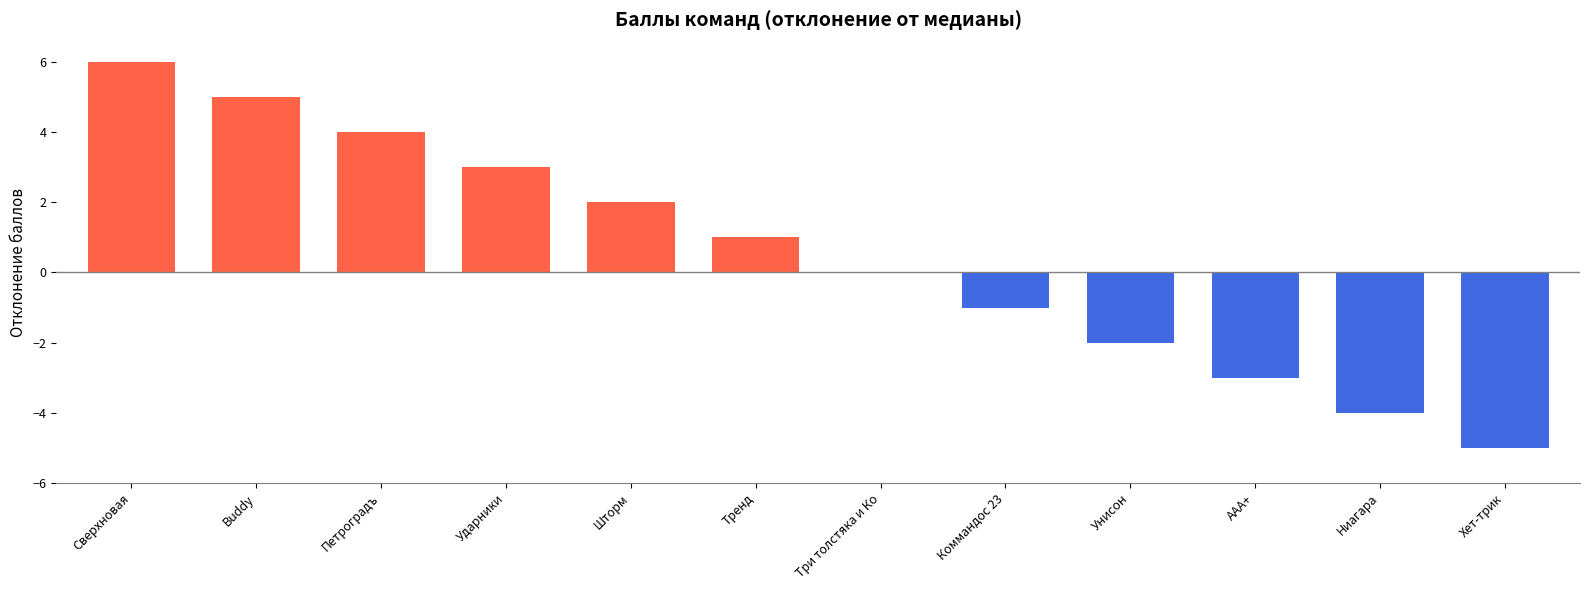

How many distinct data groups are displayed?

1